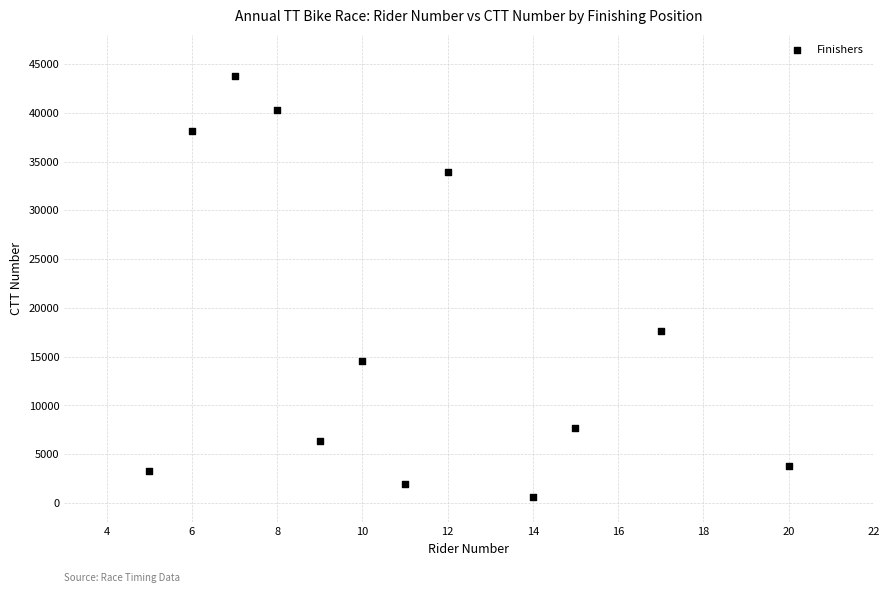

What Y value in the scatter plot is closest to 22205?

17610